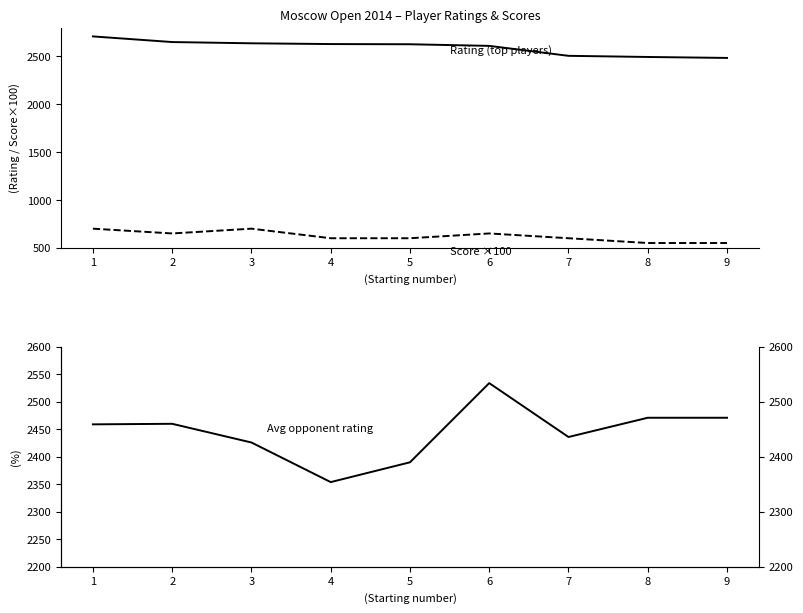

What is the difference between the maximum and minimum values in the Rating (top players) series?

225